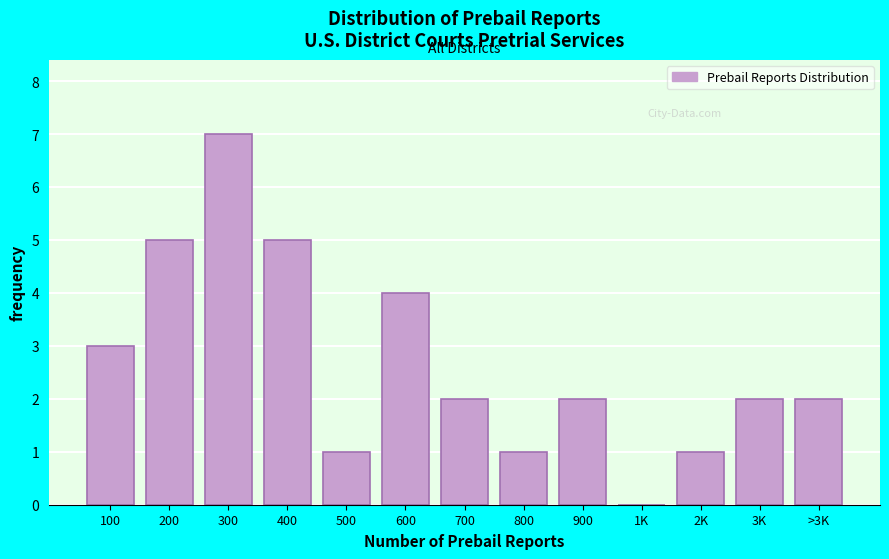

Reading left to right, what are all the values shown in this chart?

100=3	200=5	300=7	400=5	500=1	600=4	700=2	800=1	900=2	1K=0	2K=1	3K=2	>3K=2